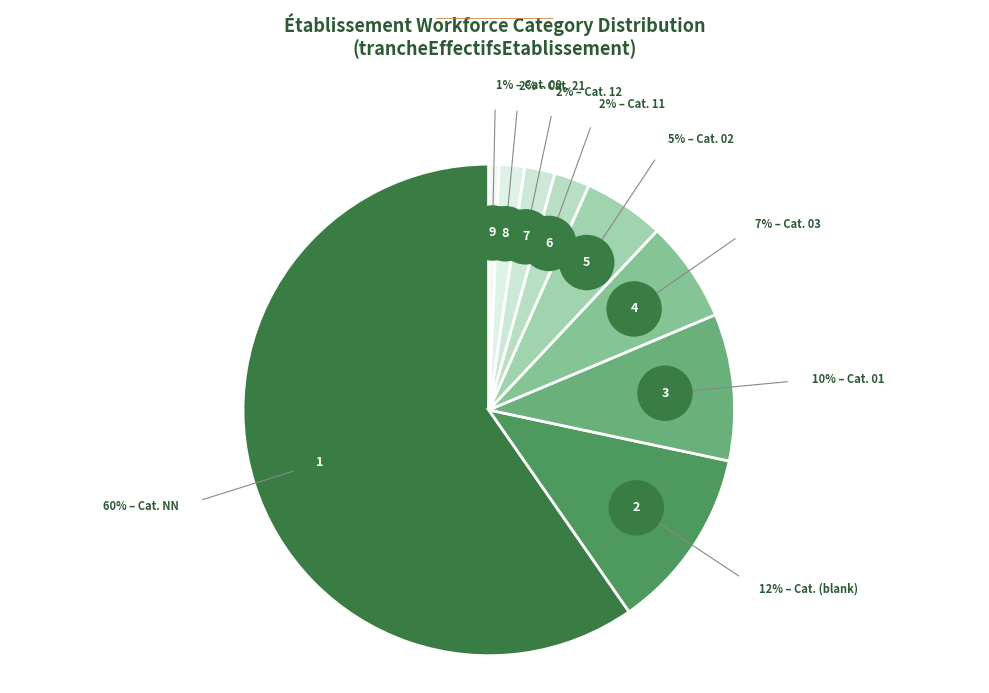

Between 02 and 01, which is larger?

01